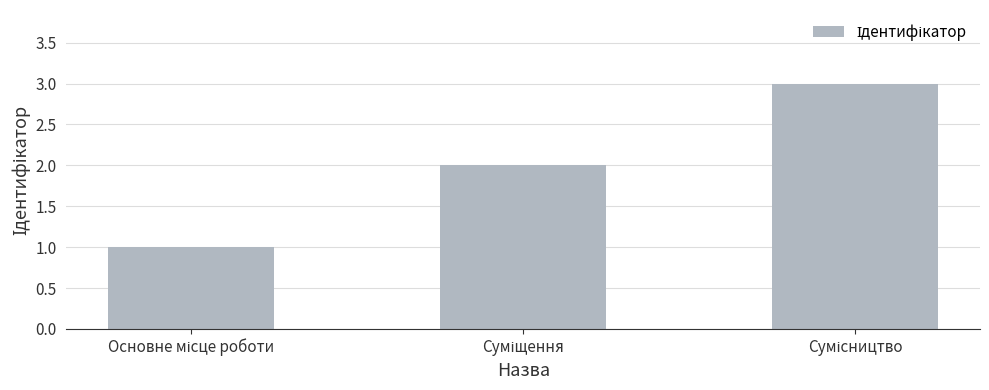

What is the sum of all values?

6